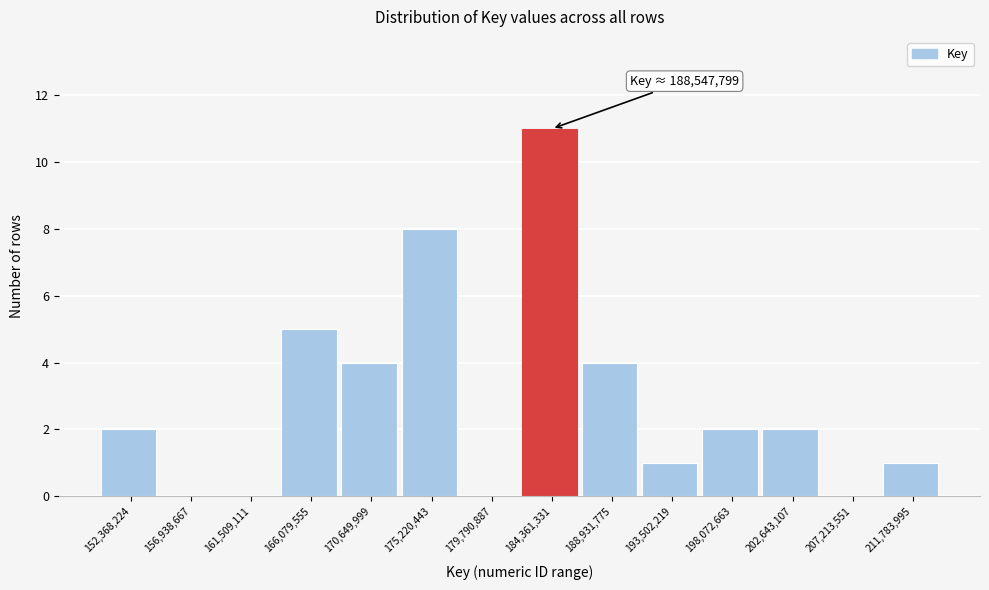

Reading left to right, list all the values displayed in this chart.

152,368,224=2	156,938,667=0	161,509,111=0	166,079,555=5	170,649,999=4	175,220,443=8	179,790,887=0	184,361,331=11	188,931,775=4	193,502,219=1	198,072,663=2	202,643,107=2	207,213,551=0	211,783,995=1